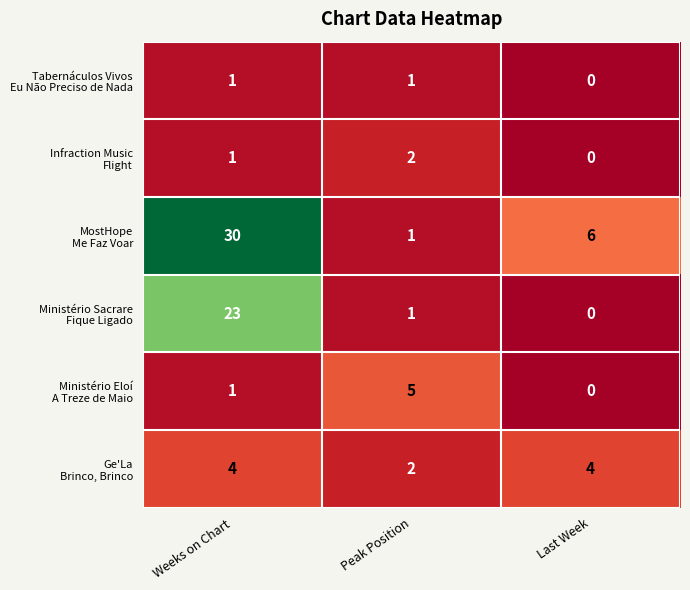

At which category is the sum across all series the highest?

Weeks on Chart